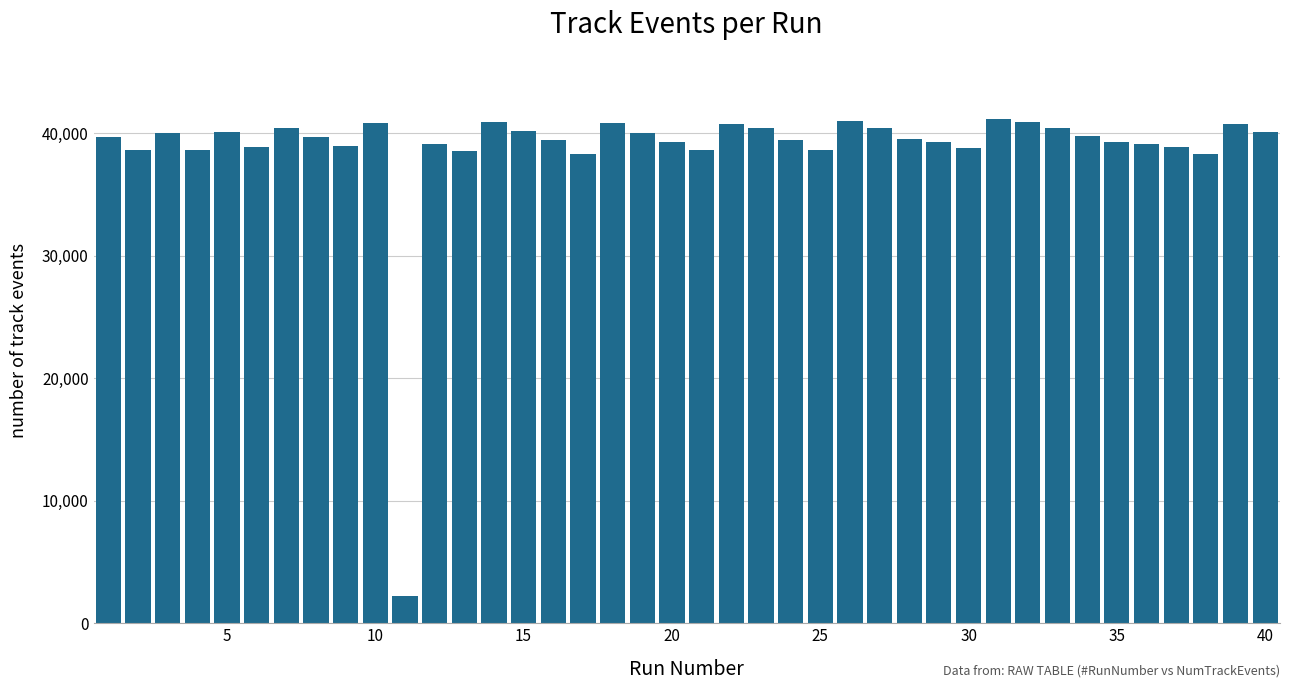

What is the difference between the second highest and second lowest values?

2747